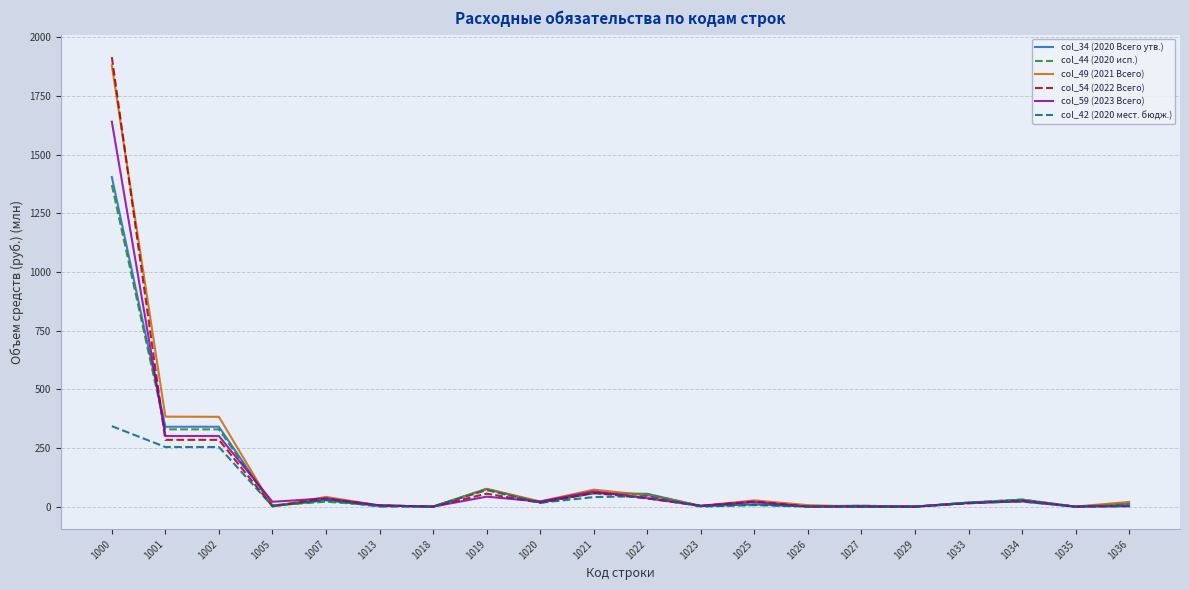

Which label corresponds to the largest value in the chart?

1000